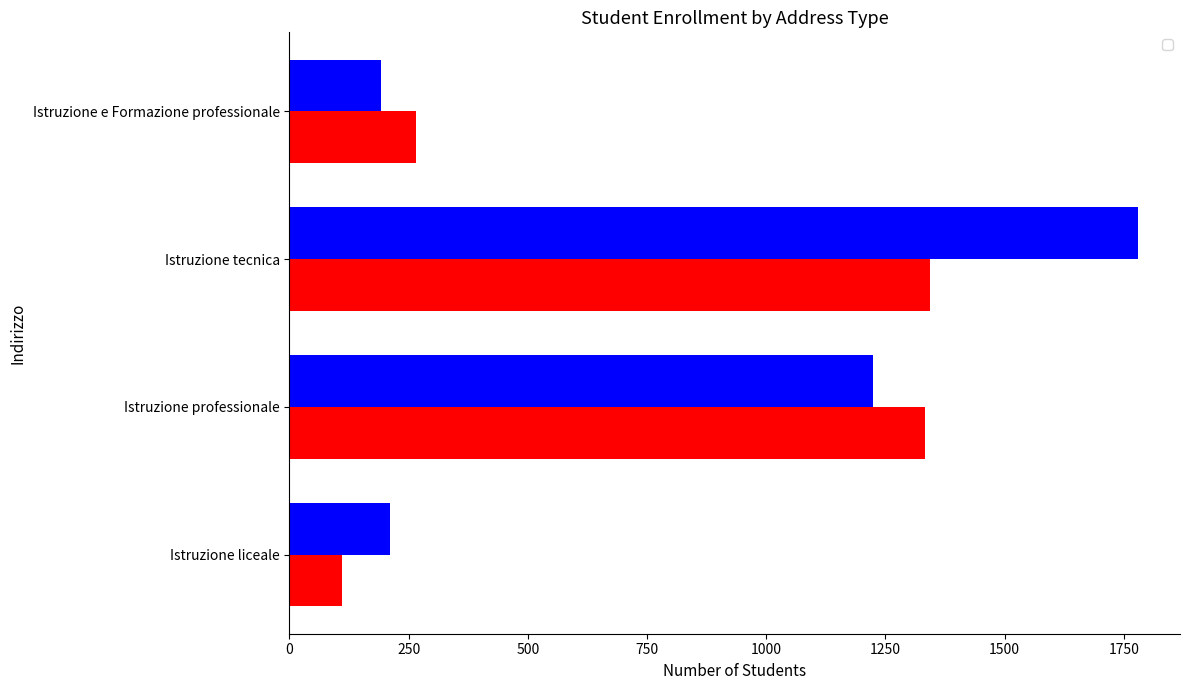

What are all the series names shown in the legend?

_2012_2013, _2016_2017